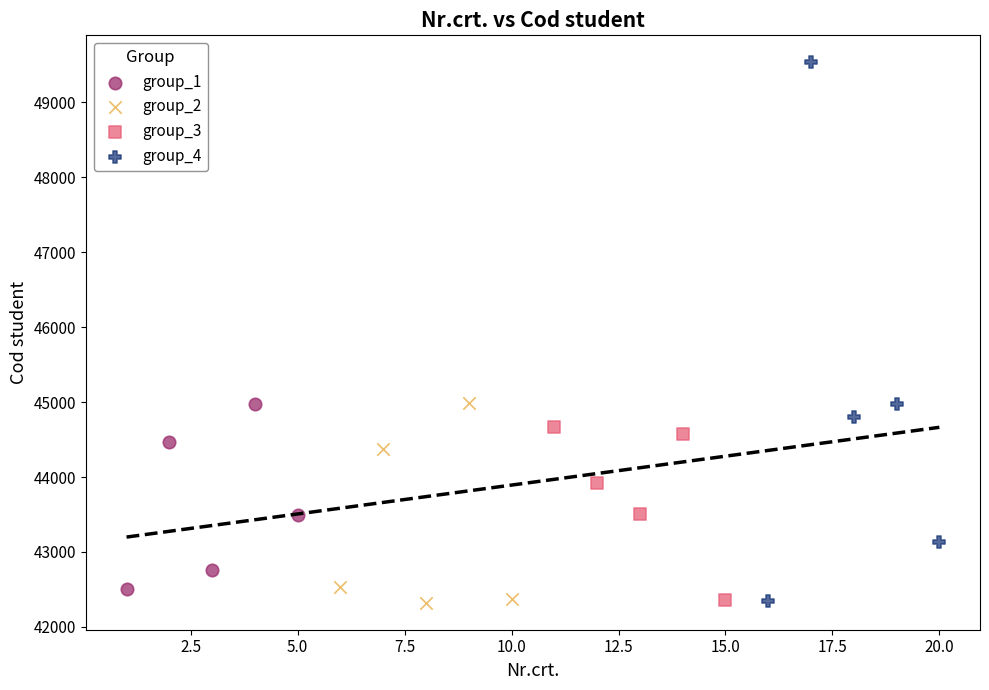

Which series has the largest Y range (max minus min)?

group_4